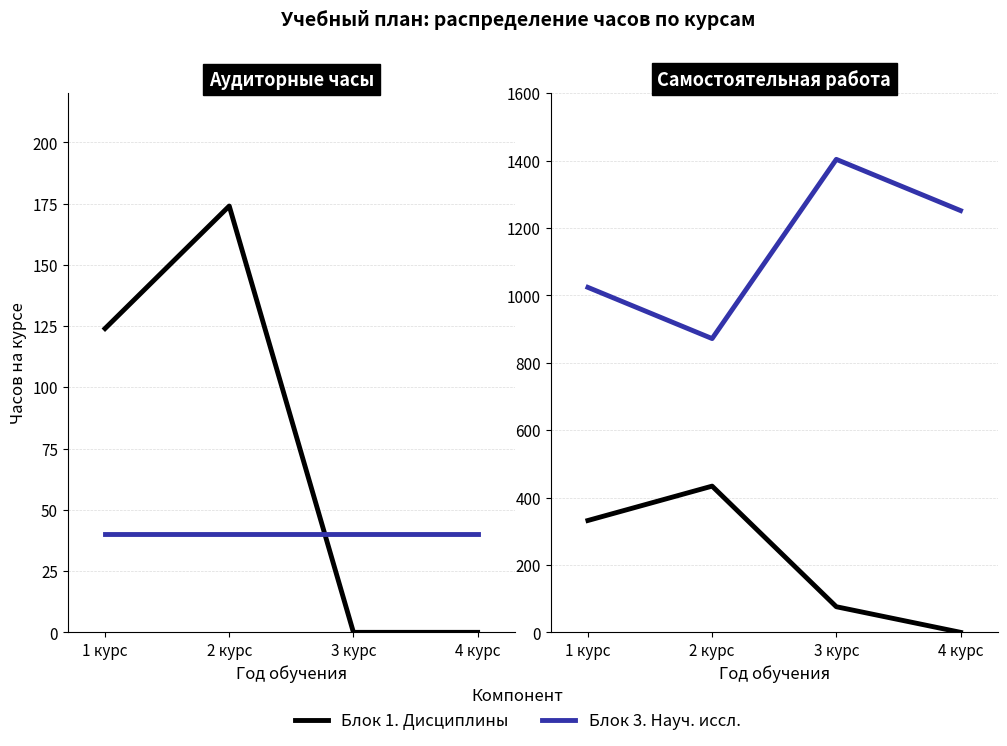

True or false: Блок 3. Науч. иссл. and Блок 1. Дисциплины intersect in this chart.

False